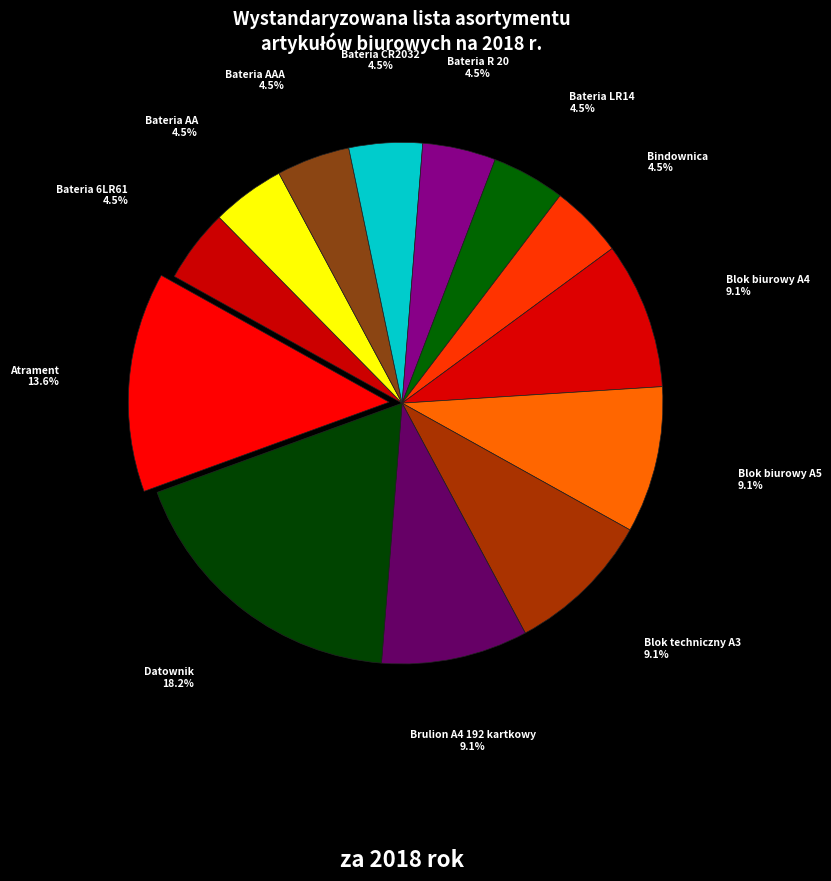

What is the largest slice in the pie chart?

Datownik